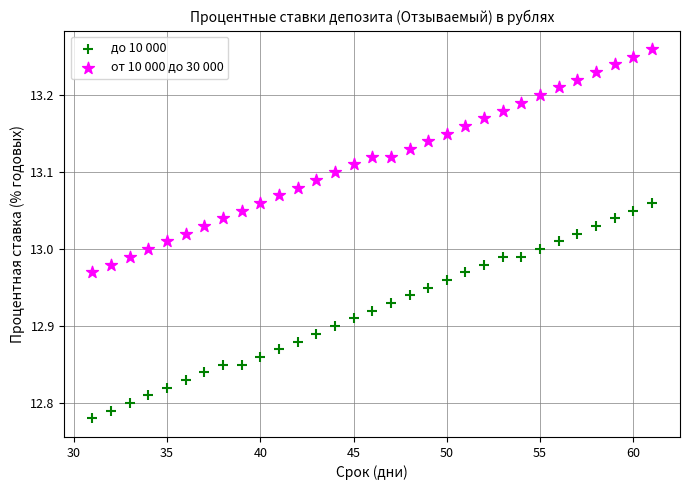

Which series reaches the minimum Y coordinate?

до 10 000